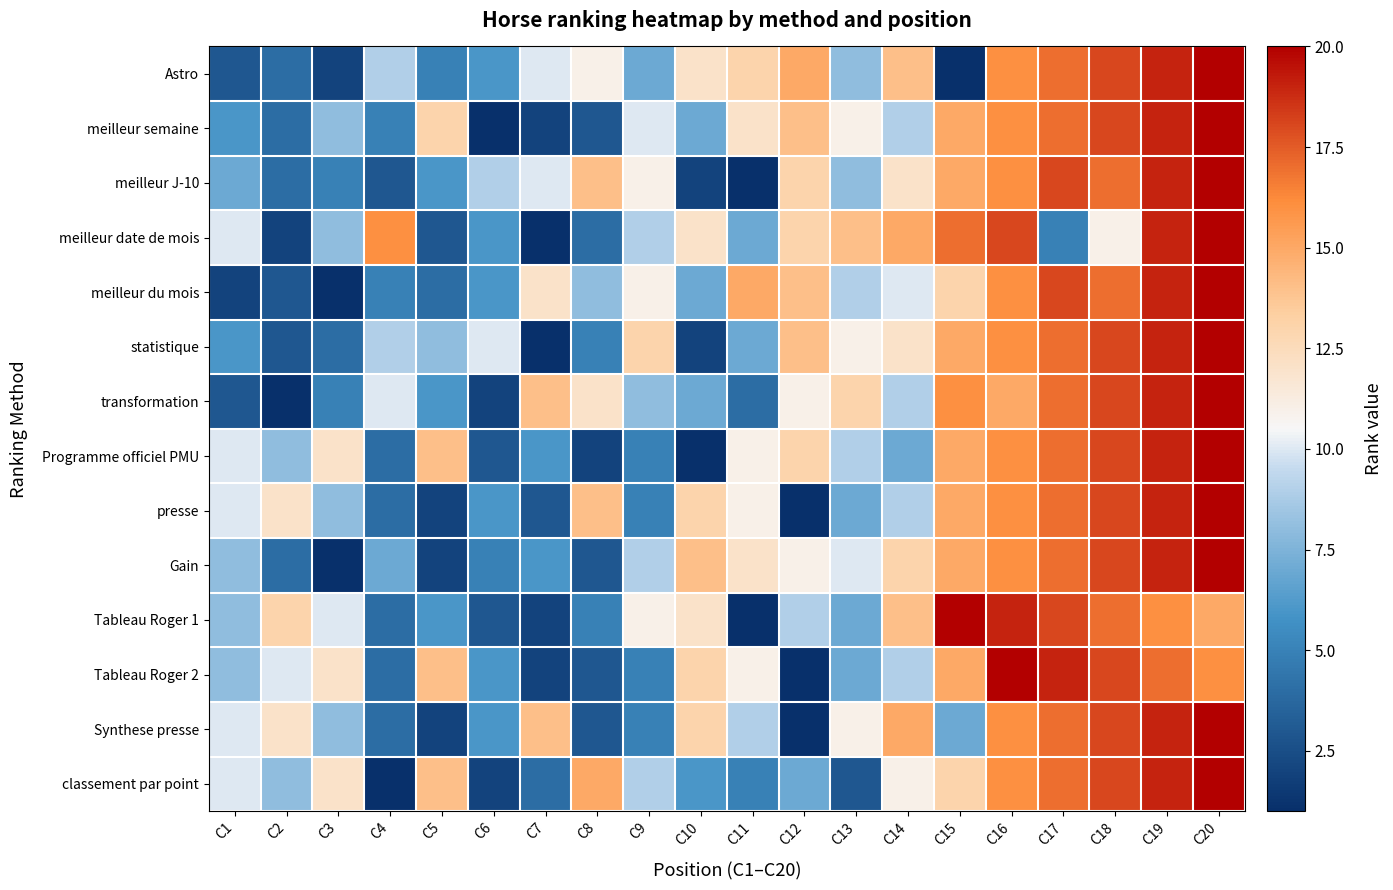

How many distinct data groups are displayed?

14